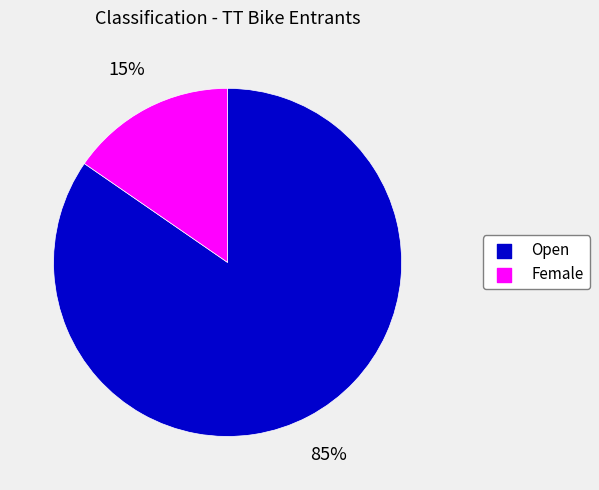

Is it true that Open is 76% of the pie?

False